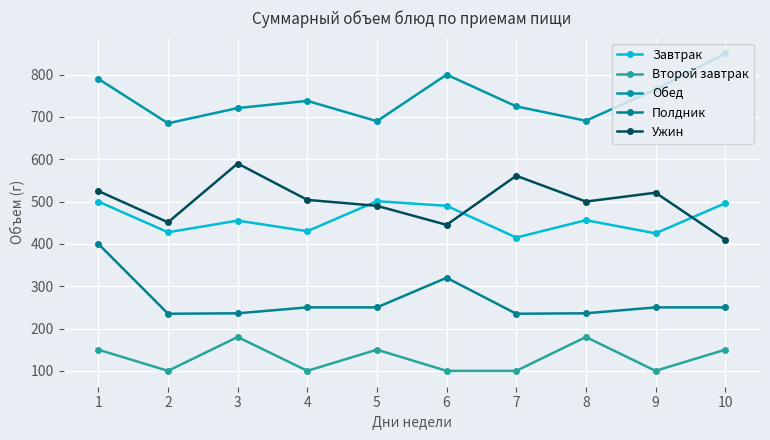

Is this an area chart (filled region under the line)?

No